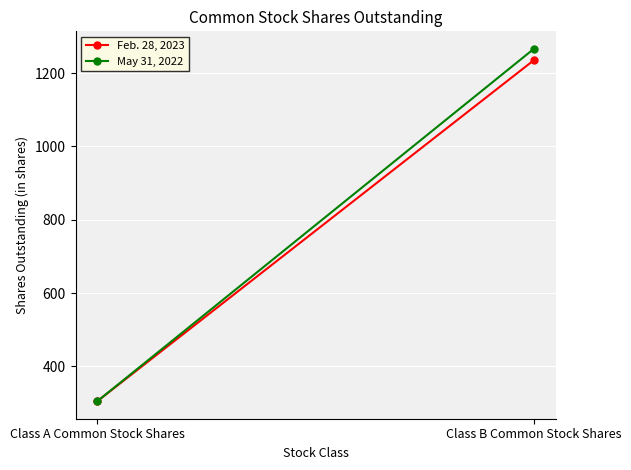

What value does the Feb. 28, 2023 series have at Class A Common Stock Shares, to the nearest 50?

300